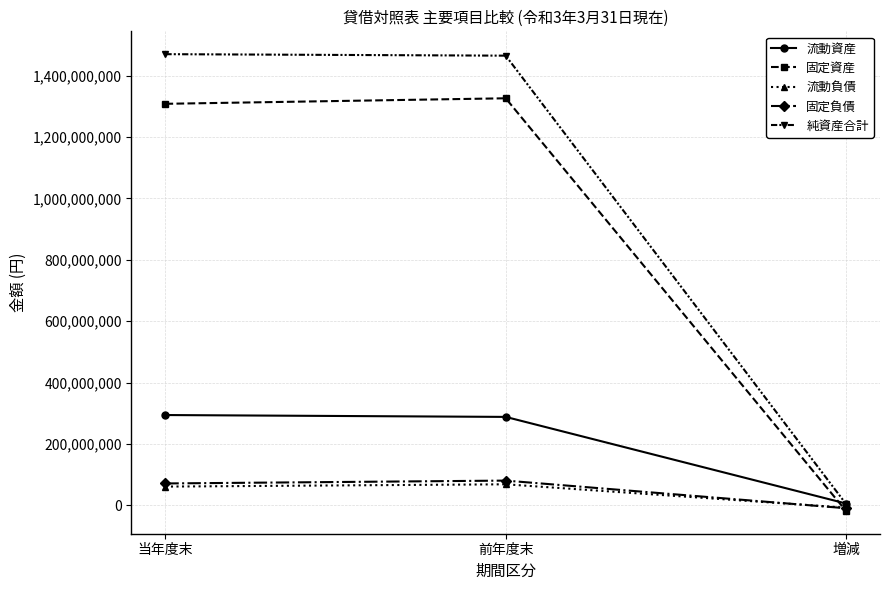

Which series has the largest total across all categories?

純資産合計